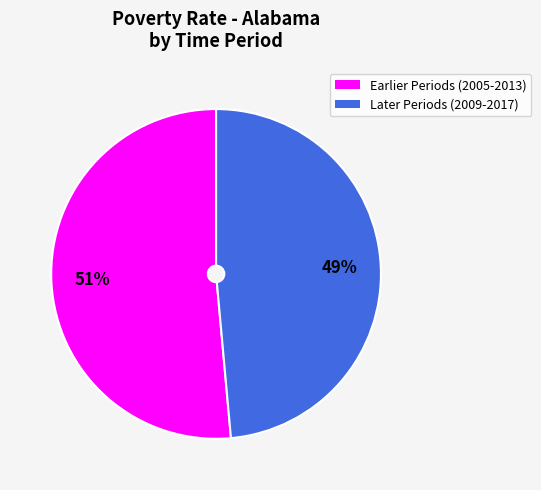

Does any single category account for the majority?

Yes